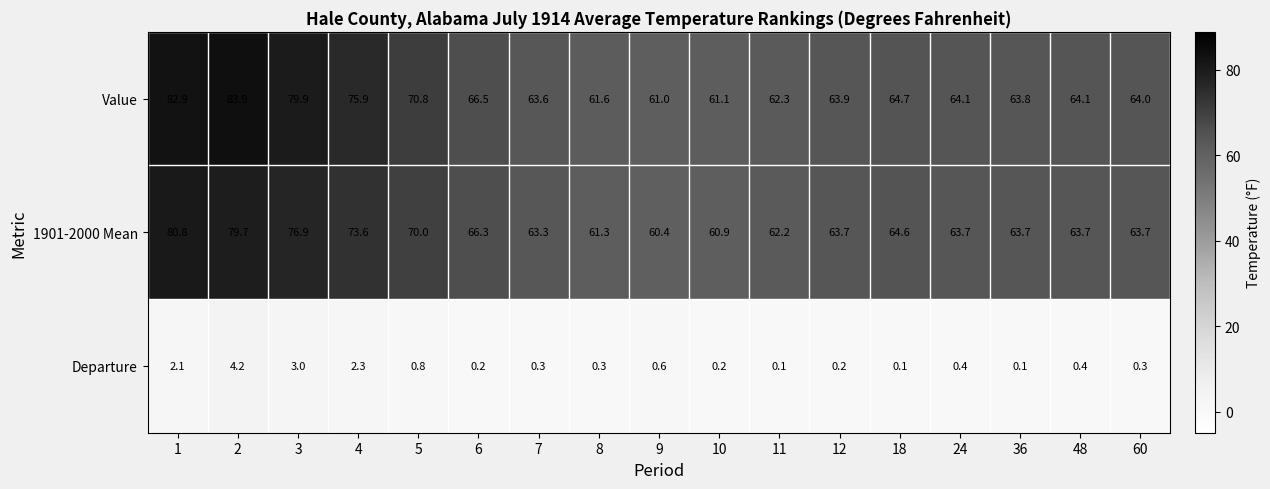

Is the value of Departure at 18 greater than the value of 1901-2000 Mean at 5?

No